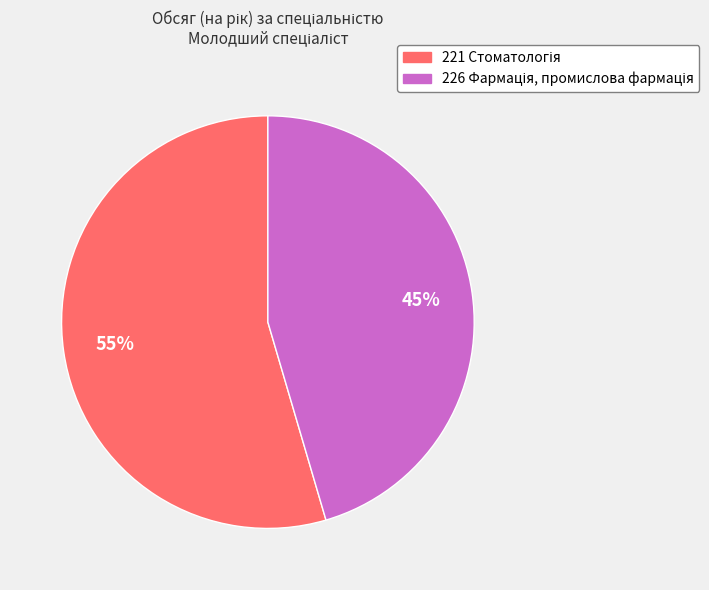

Is there any slice that represents more than half of the pie?

Yes